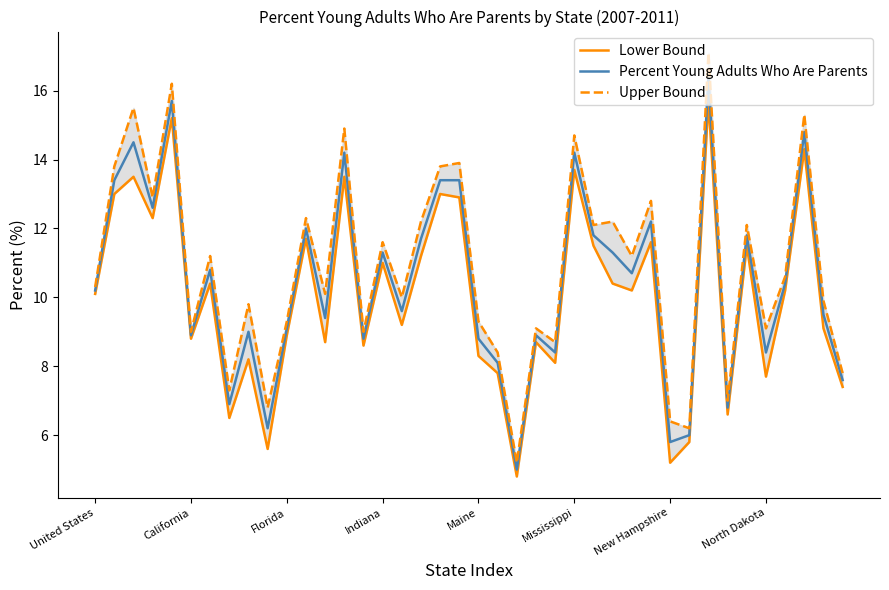

True or false: Percent Young Adults Who Are Parents and Upper Bound cross at least once.

False